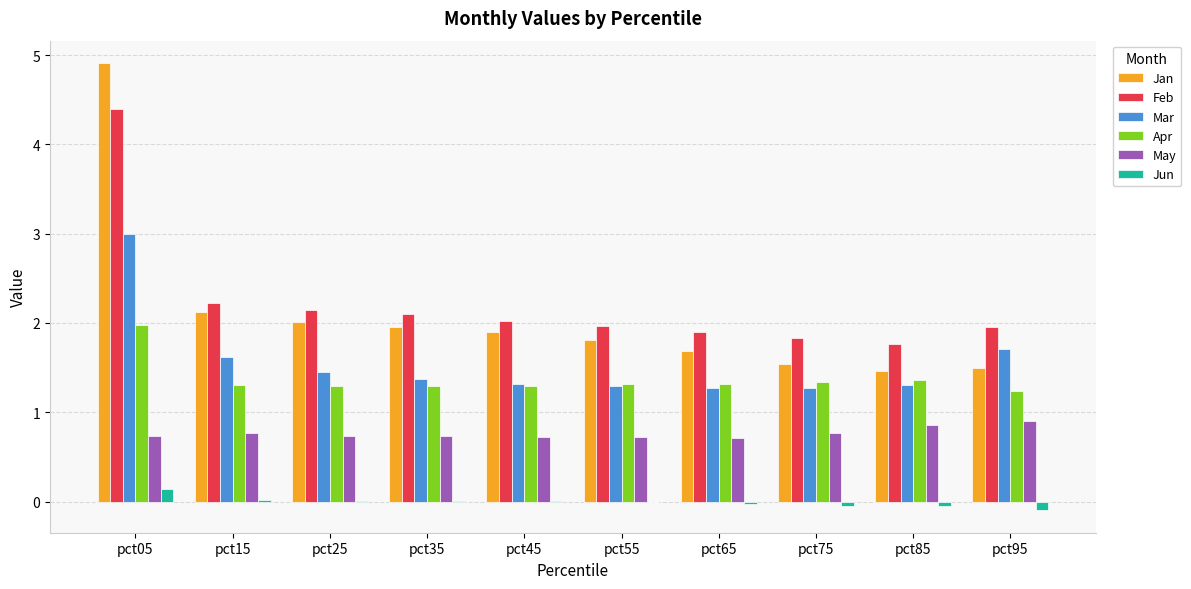

At which category is the sum across all series the highest?

pct05